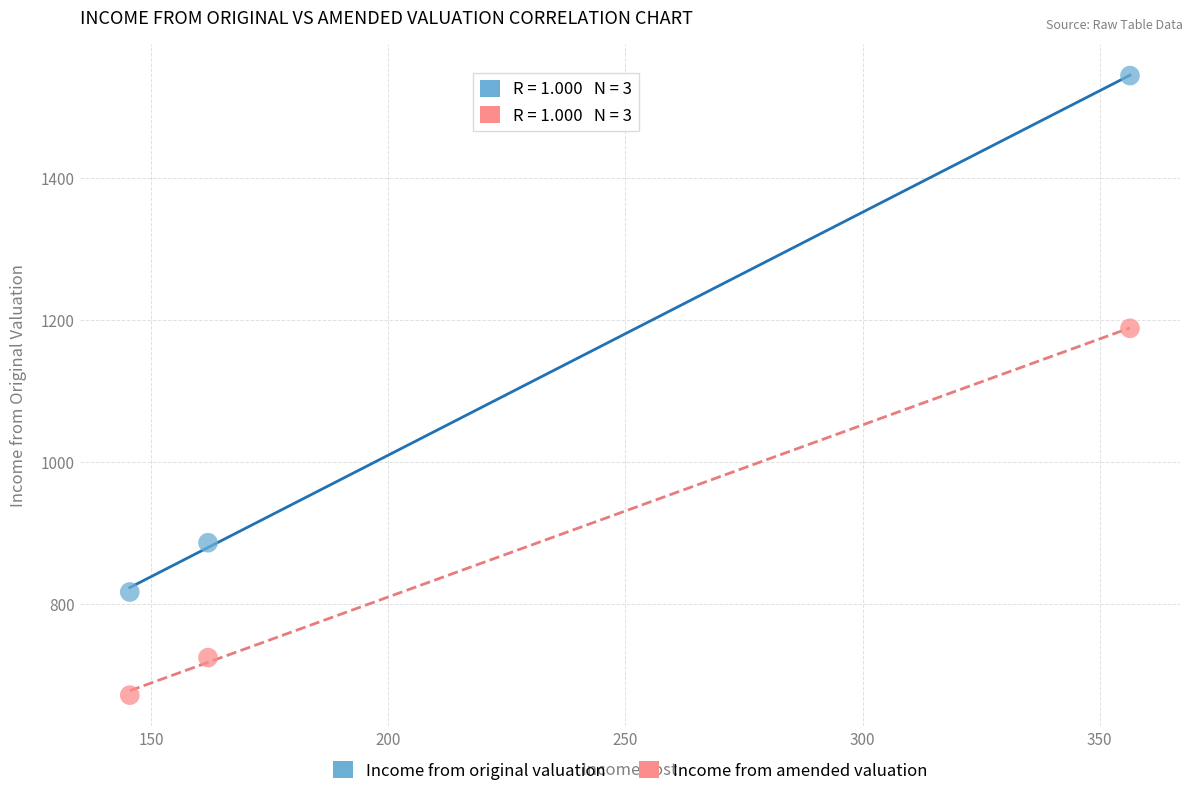

Across all series, what Y value is closest to 1107?

1188.4